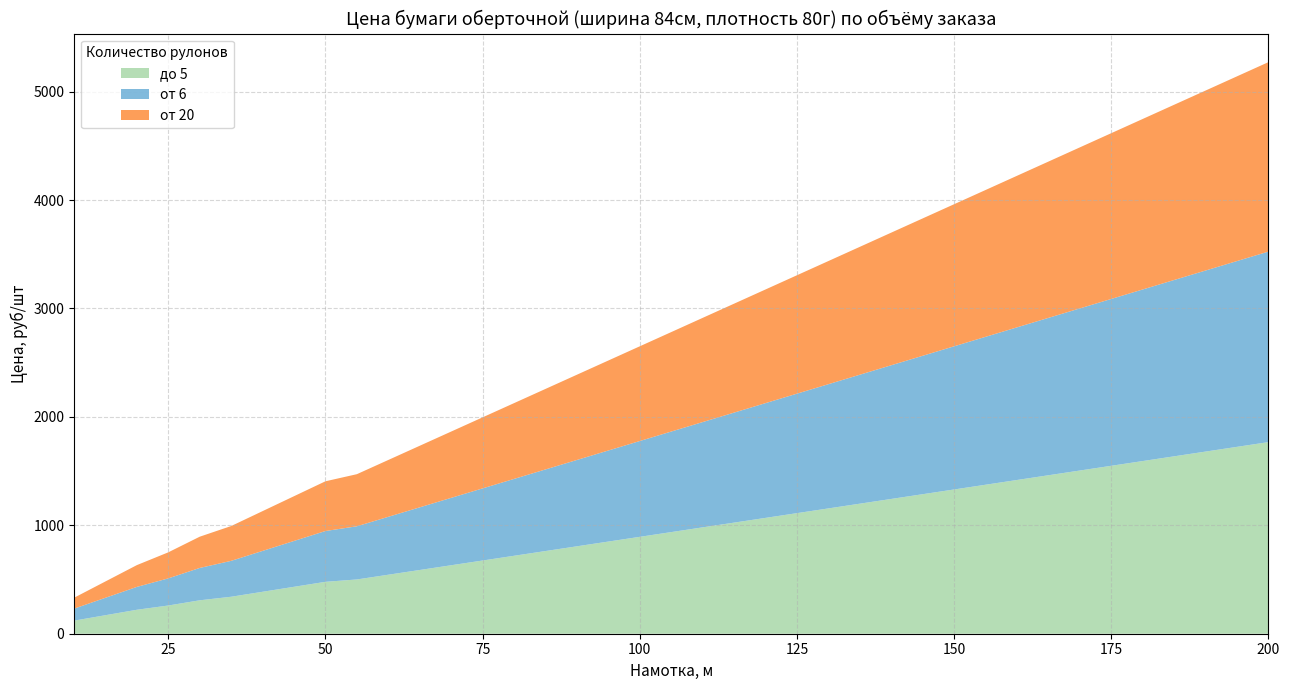

Reading left to right, what are all the values shown in this chart?

до 5: 10=120.5	15=170.7	20=220.9	25=260.2	30=308.3	35=341.1	40=386.9	45=432.8	50=478.6	55=500.5	60=544.2	65=587.8	70=631.5	75=675.2	80=718.9	85=762.6	90=806.2	95=849.9	100=893.6	105=937.3	110=981.0	115=1024.6	120=1068.3	125=1112.0	130=1155.7	135=1199.4	140=1243.0	145=1286.7	150=1330.4	155=1374.1	160=1417.8	165=1461.4	170=1505.1	175=1548.8	180=1592.5	185=1636.2	190=1679.8	195=1723.5	200=1767.2
от 6: 10=110.5	15=160.7	20=210.9	25=250.2	30=298.3	35=331.1	40=376.9	45=422.8	50=468.6	55=490.5	60=534.2	65=577.8	70=621.5	75=665.2	80=708.9	85=752.6	90=796.2	95=839.9	100=883.6	105=927.3	110=971.0	115=1014.6	120=1058.3	125=1102.0	130=1145.7	135=1189.4	140=1233.0	145=1276.7	150=1320.4	155=1364.1	160=1407.8	165=1451.4	170=1495.1	175=1538.8	180=1582.5	185=1626.2	190=1669.8	195=1713.5	200=1757.2
от 20: 10=100.5	15=150.7	20=200.9	25=240.2	30=288.3	35=321.1	40=366.9	45=412.8	50=458.6	55=480.5	60=524.2	65=567.8	70=611.5	75=655.2	80=698.9	85=742.6	90=786.2	95=829.9	100=873.6	105=917.3	110=961.0	115=1004.6	120=1048.3	125=1092.0	130=1135.7	135=1179.4	140=1223.0	145=1266.7	150=1310.4	155=1354.1	160=1397.8	165=1441.4	170=1485.1	175=1528.8	180=1572.5	185=1616.2	190=1659.8	195=1703.5	200=1747.2